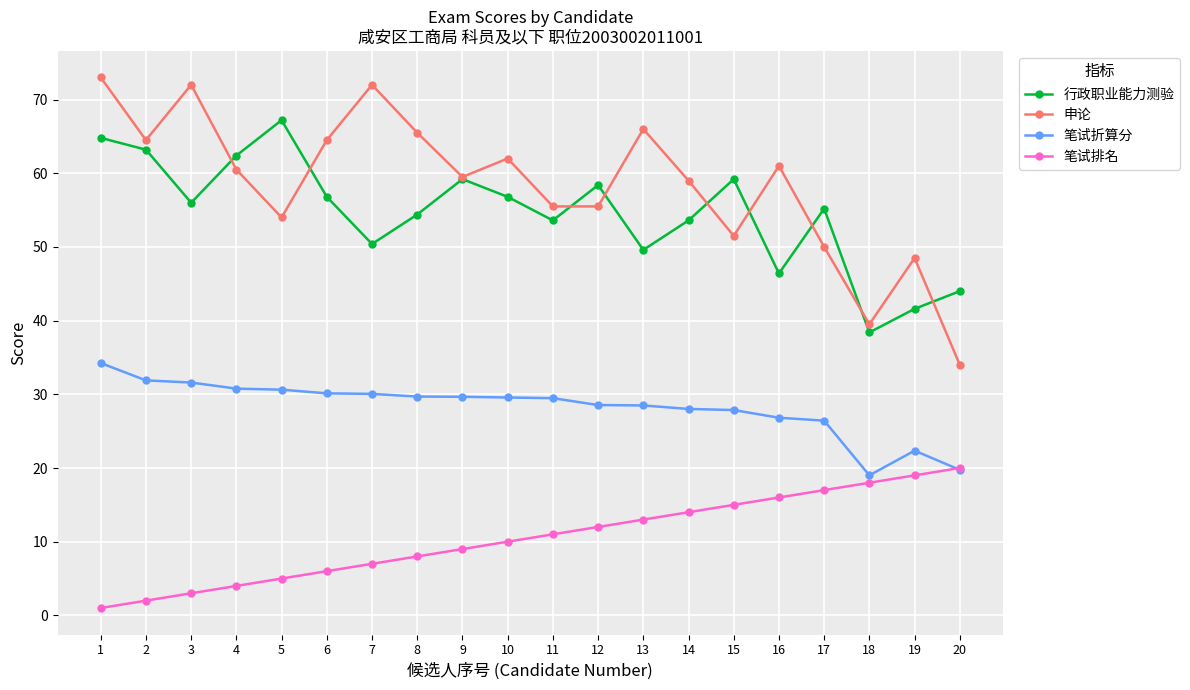

What is the value of the 笔试排名 point at the 9th from the left?

9.0